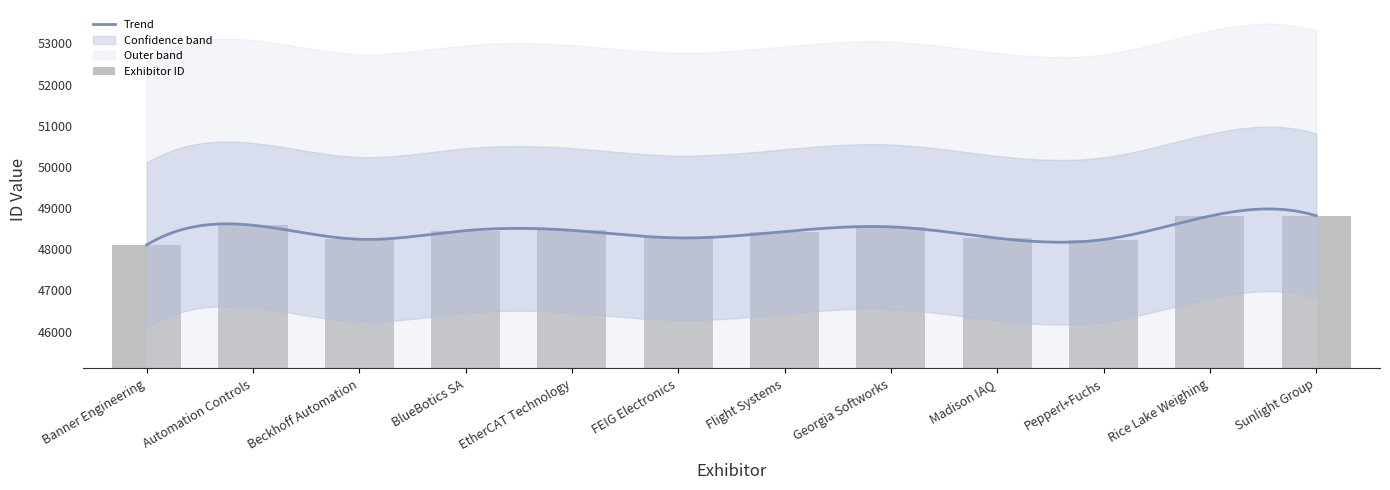

What position from the right is Sunlight Group?

1